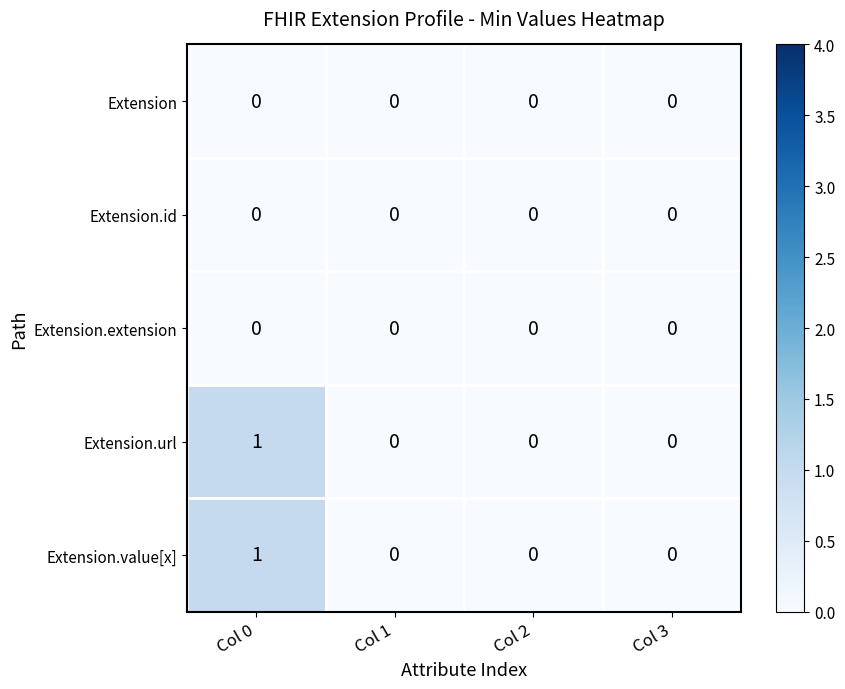

Is it true that Extension.value[x] equals 0 at Col 2?

True